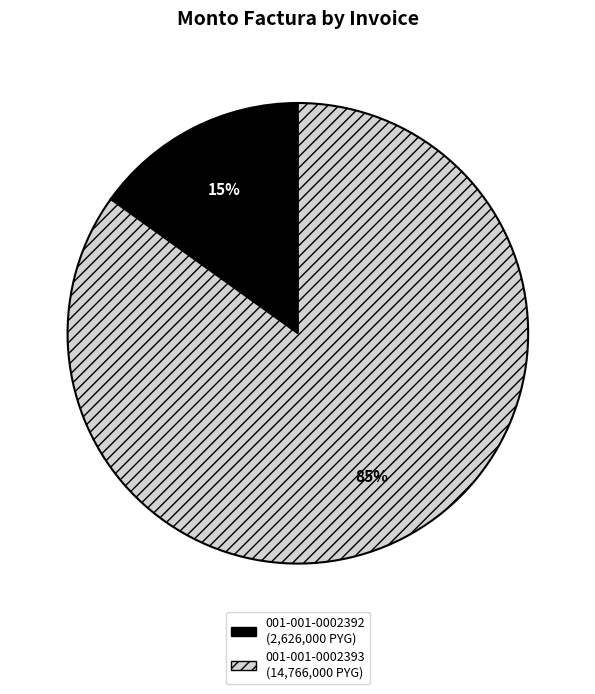

Do 001-001-0002392 and 001-001-0002393 together represent more than half of the pie?

Yes